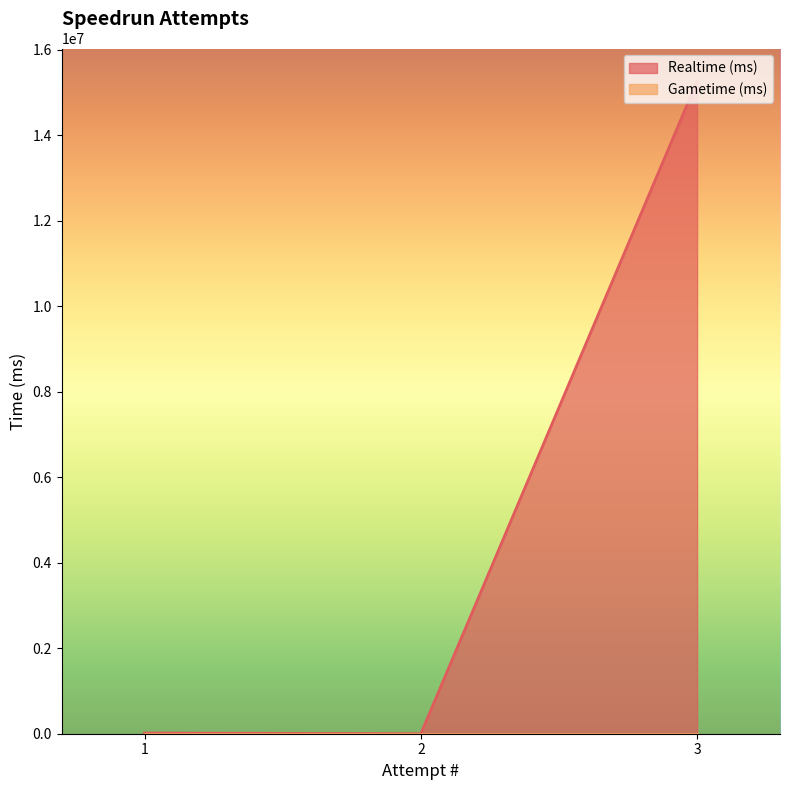

How many lines are shown in the chart?

2